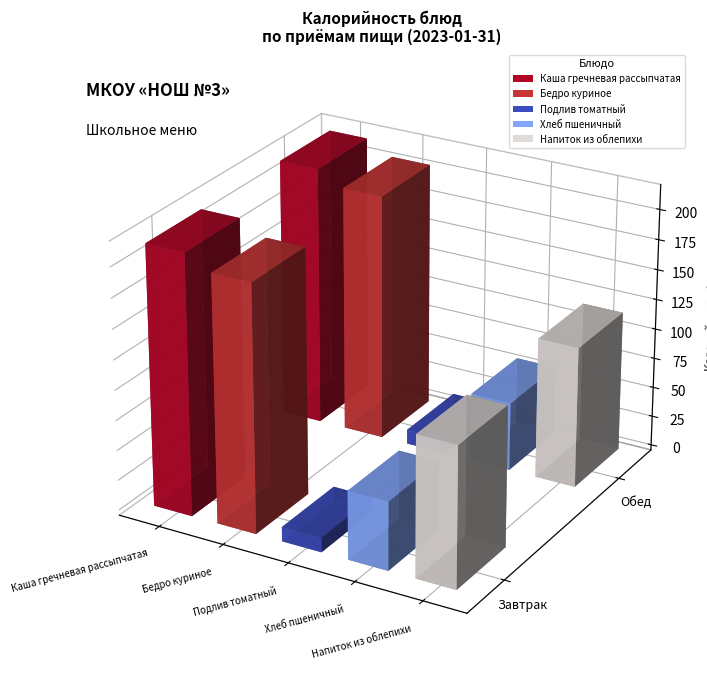

What is the maximum value for Бедро куриное?

205